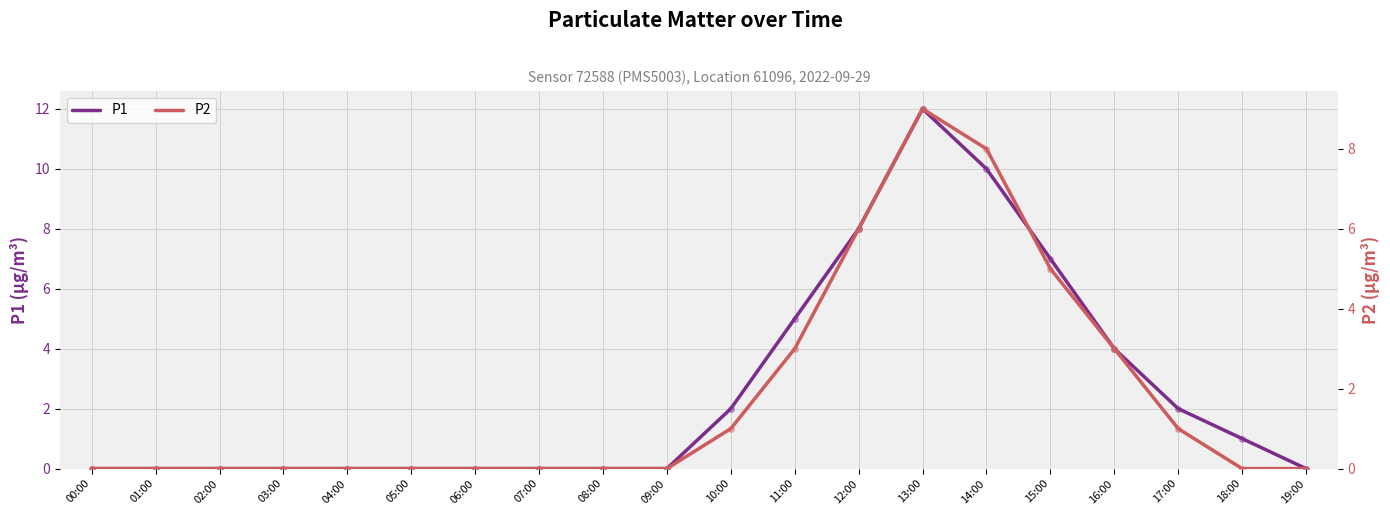

At which label is P1 closest to 6?

11:00